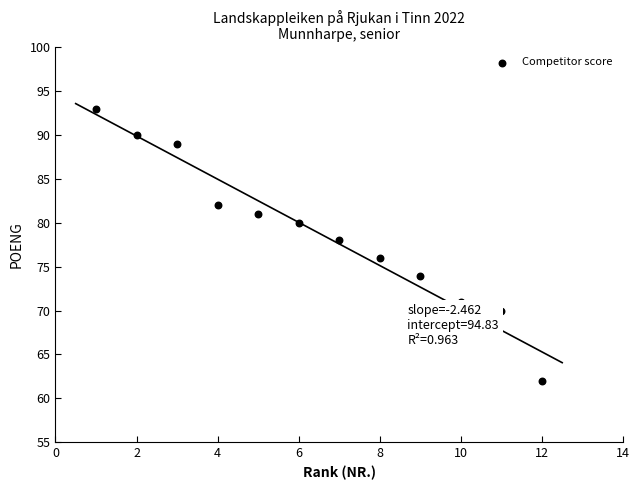

What is the range of Y values (max minus min)?

31